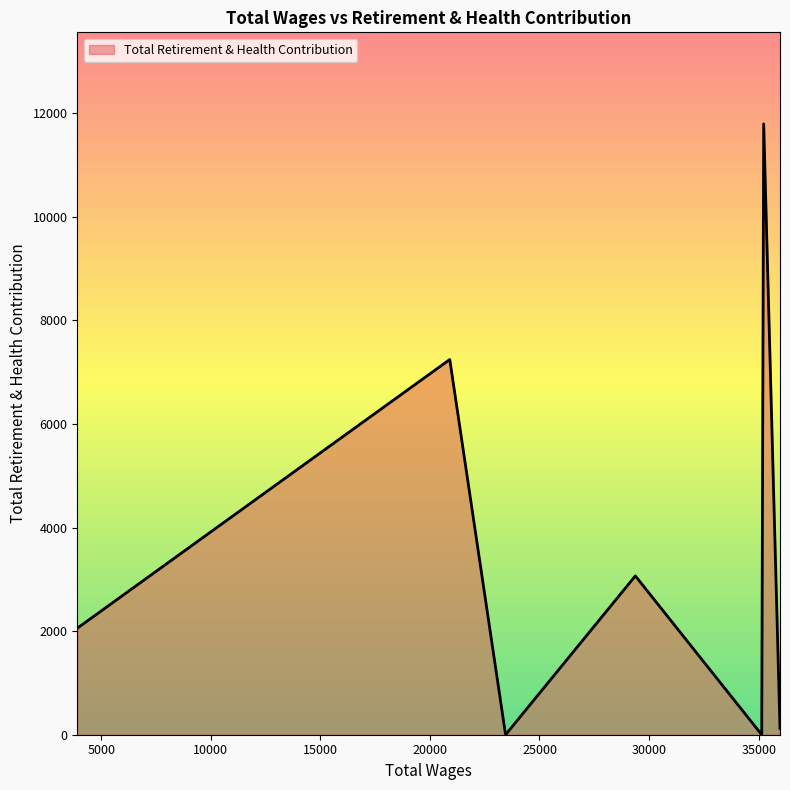

How many interior local peaks (higher than both neighbors) does the data have?

3